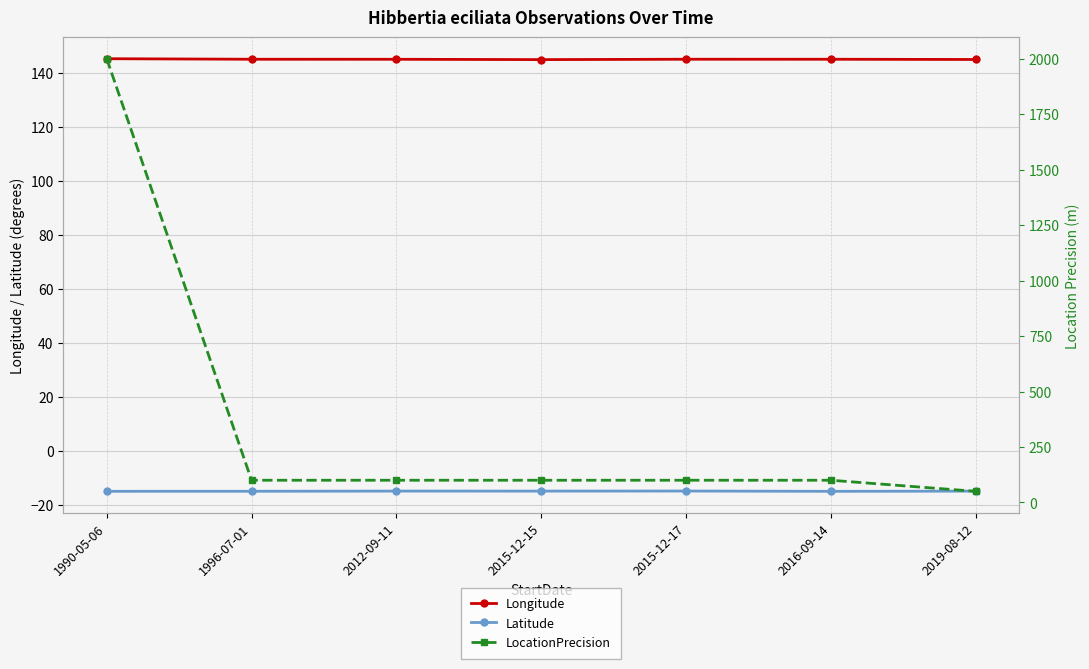

What is the average value of the Longitude series?

145.1